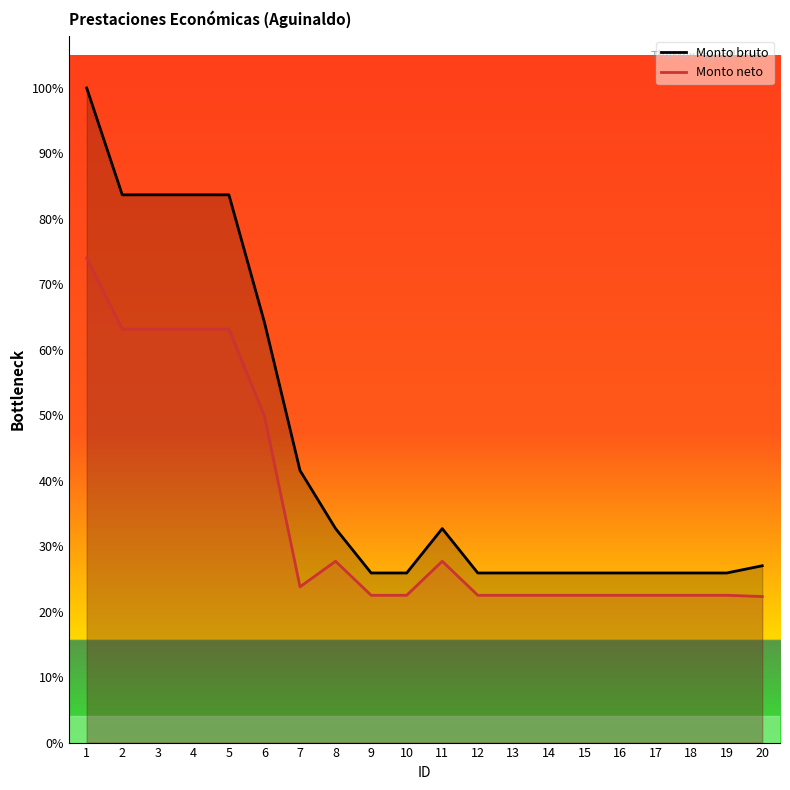

What are all the series names shown in the legend?

Monto bruto, Monto neto